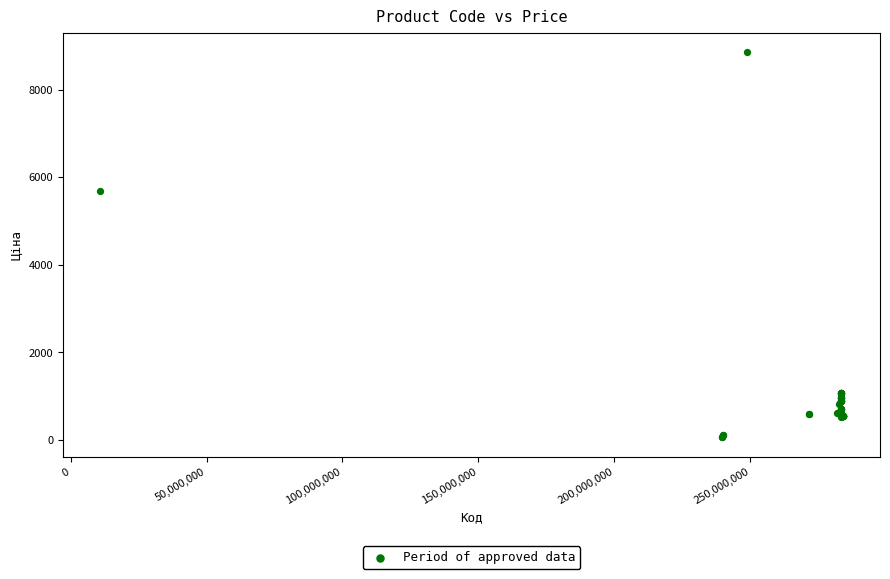

What Y value in the scatter plot is closest to 4456?

5673.8